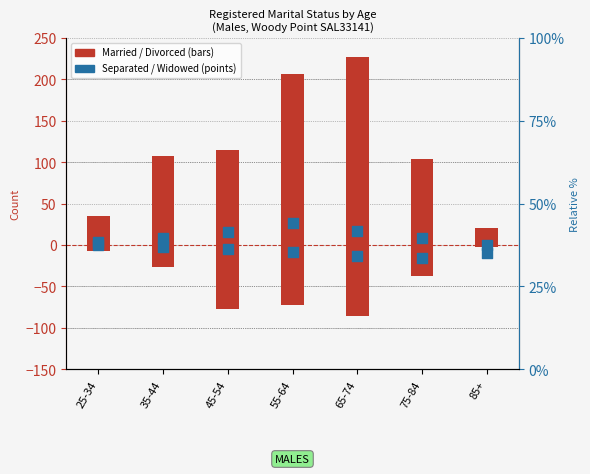

At how many categories does at least one series exceed 196?

2